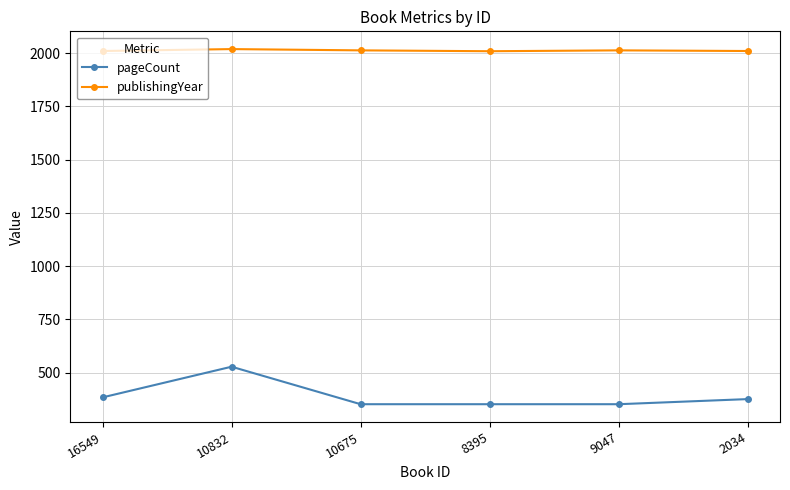

At which category is the sum across all series the highest?

10832